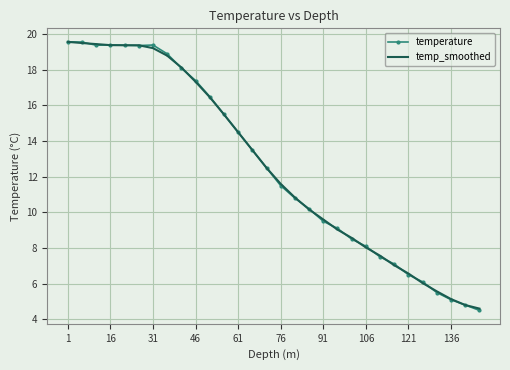

What is the minimum value for temperature?

4.5